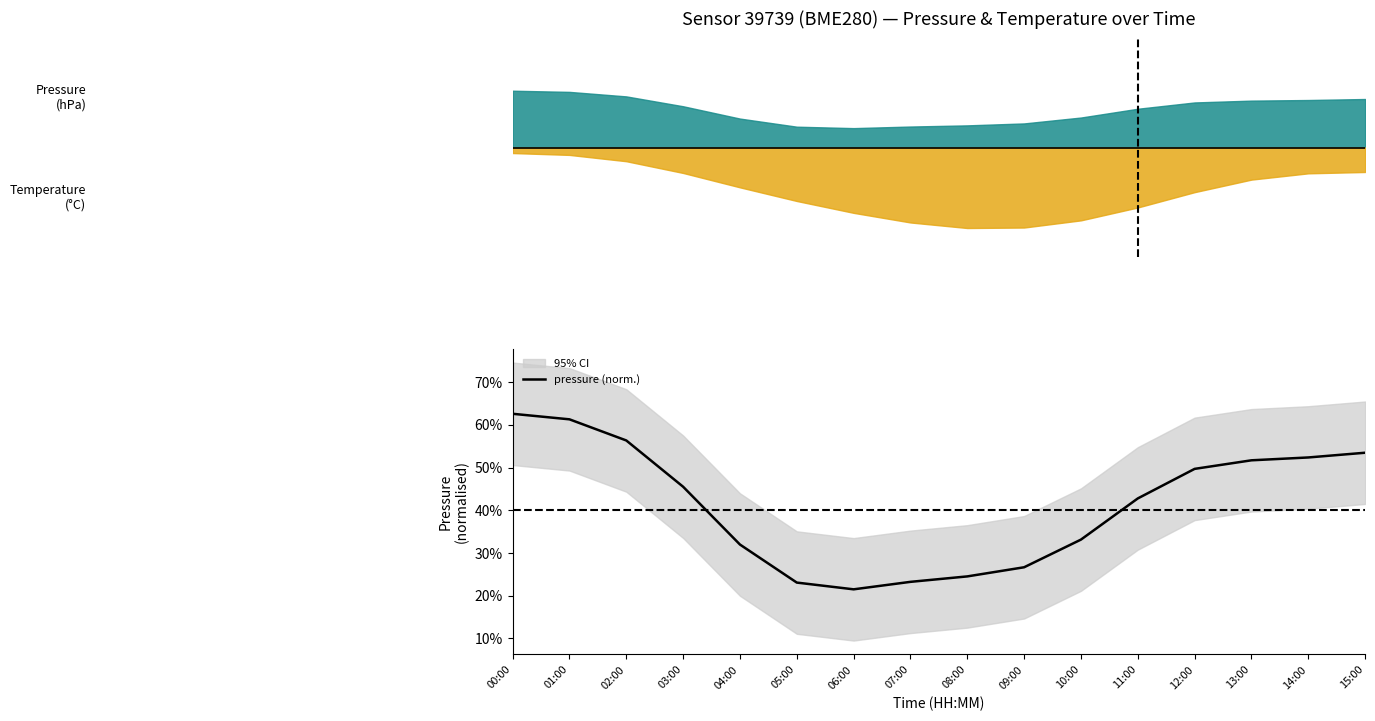

Does the chart display data point markers on the line(s)?

No